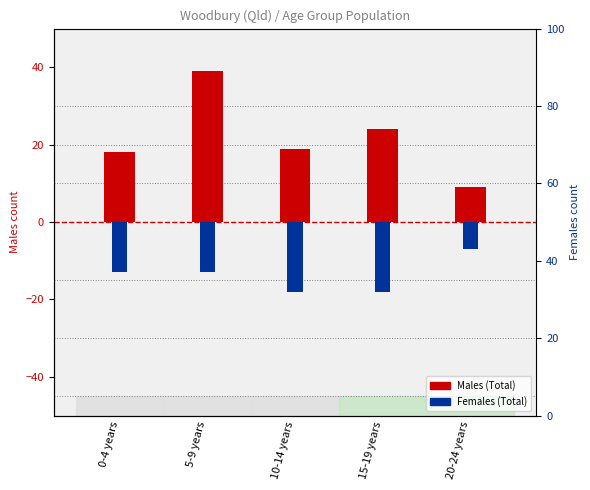

How many bars are there in each group?

2